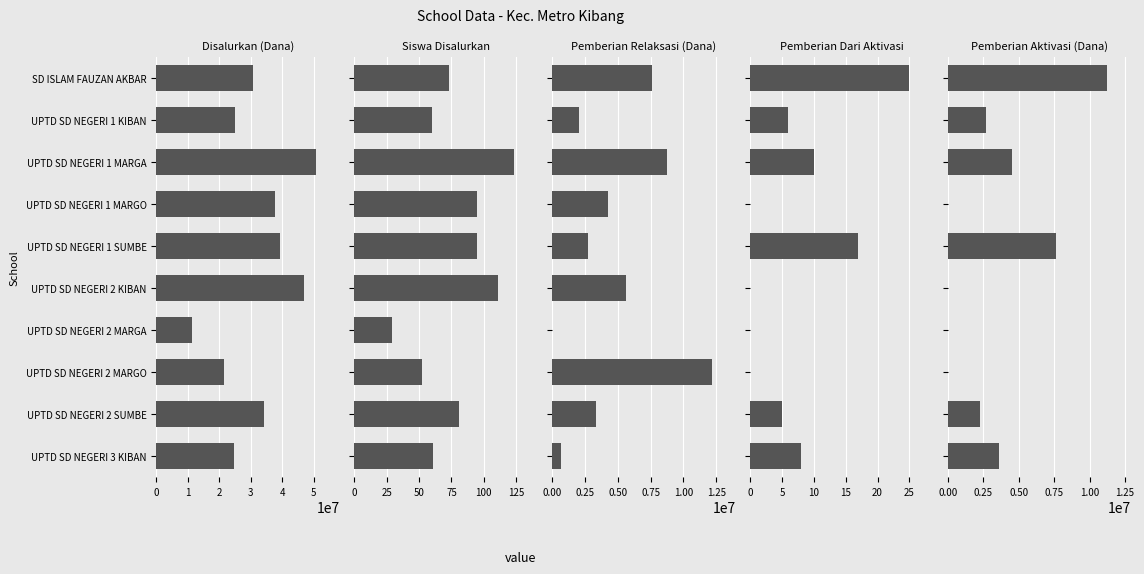

What is the difference between the Pemberian Relaksasi (Dana) values at UPTD SD NEGERI 2 MARGA and UPTD SD NEGERI 2 SUMBE?

3375000